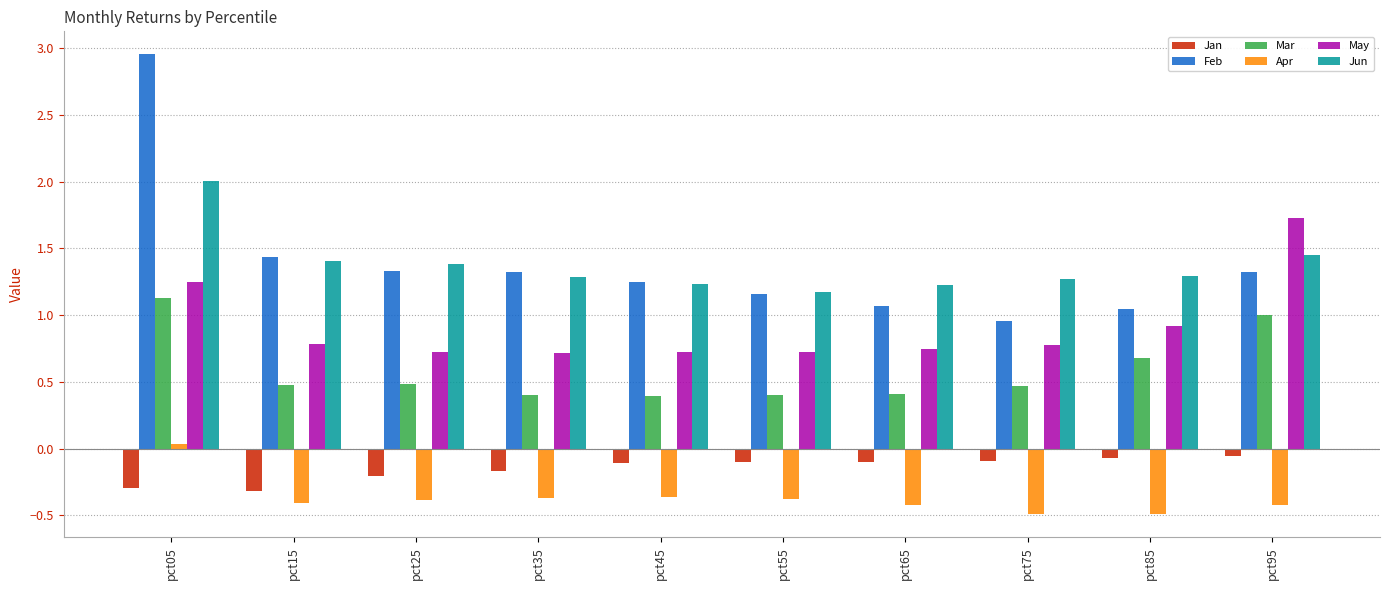

What is the difference between the highest and lowest values at pct25?

1.8